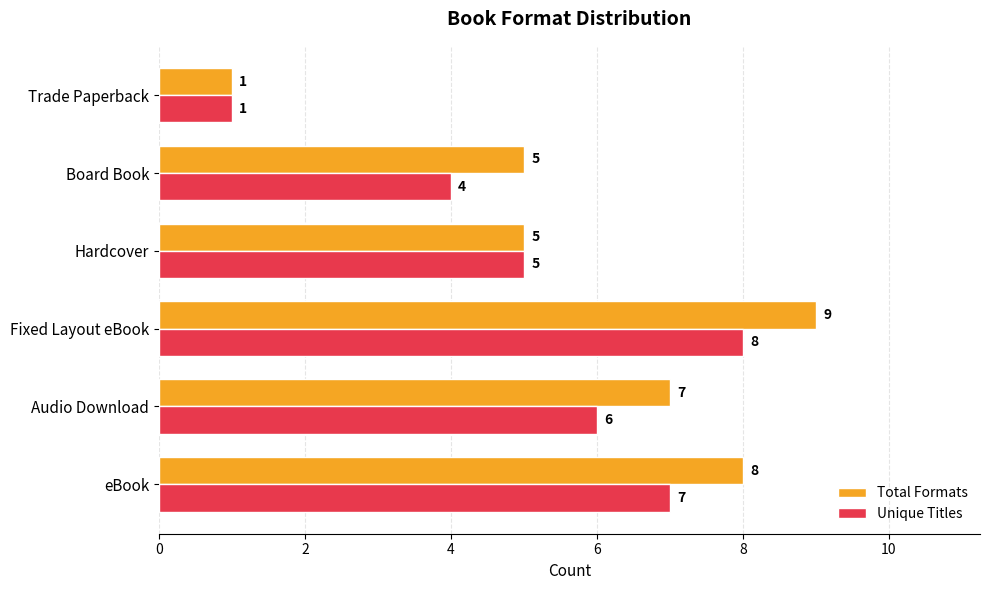

Which category has the highest value across all series?

Fixed Layout eBook